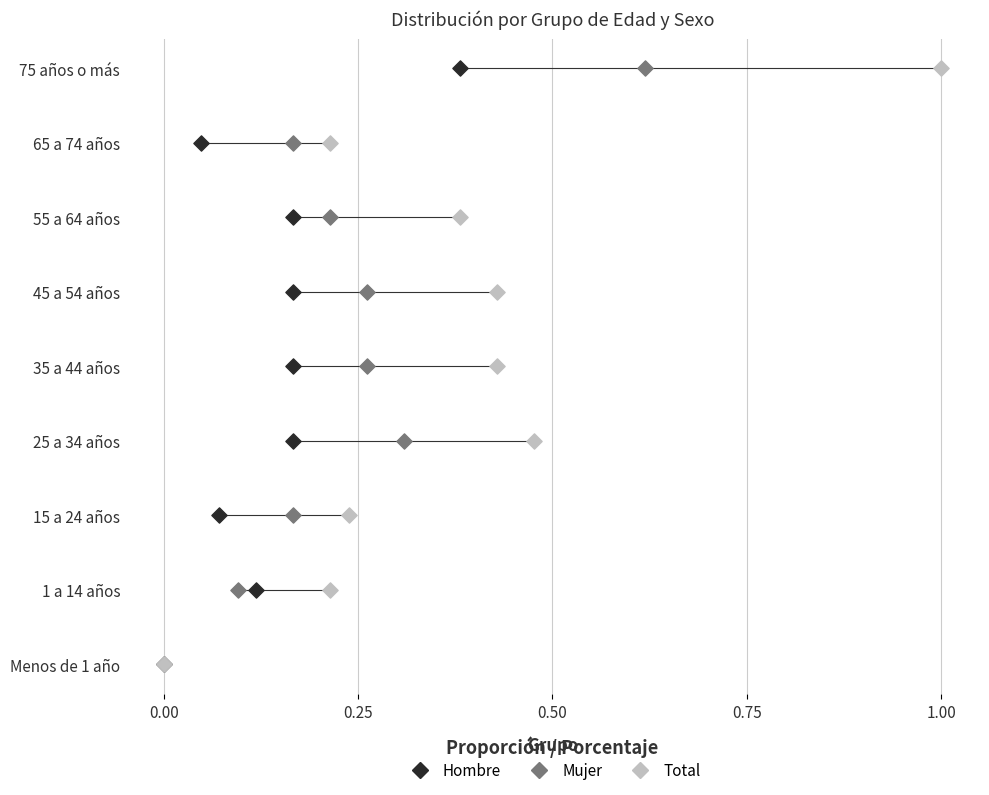

What are all the series names shown in the legend?

Hombre, Mujer, Total